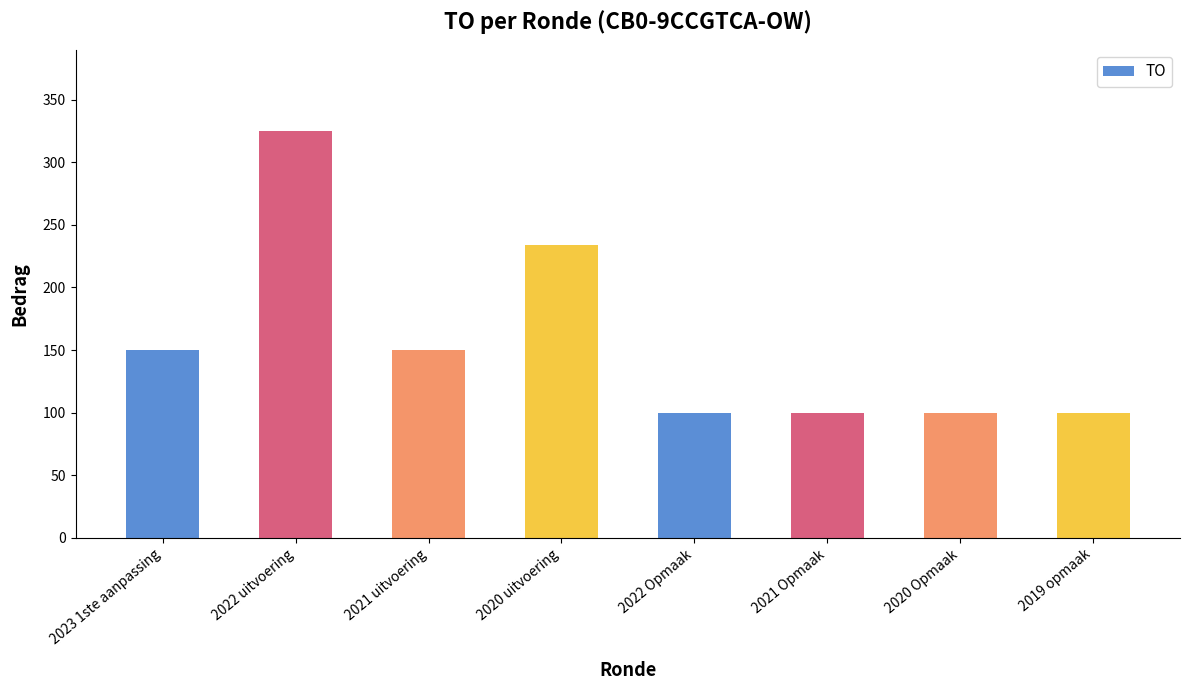

What is the difference between the maximum and minimum values?

225